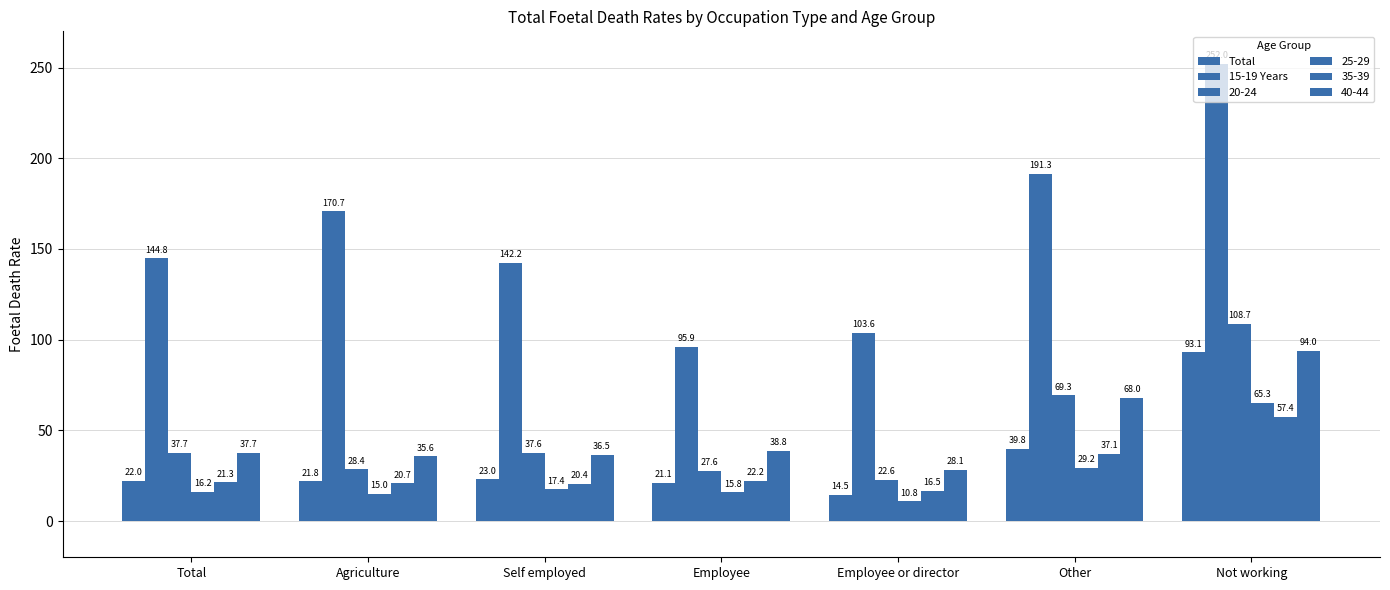

How many data points in 35-39 are less than 21?

3